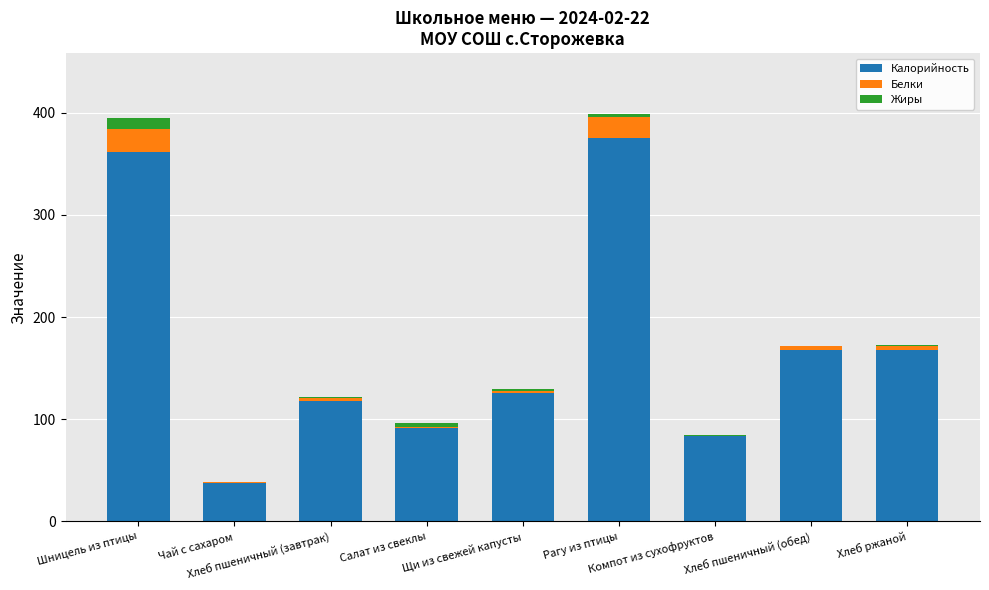

What is the highest value of the Калорийность series?

375.6